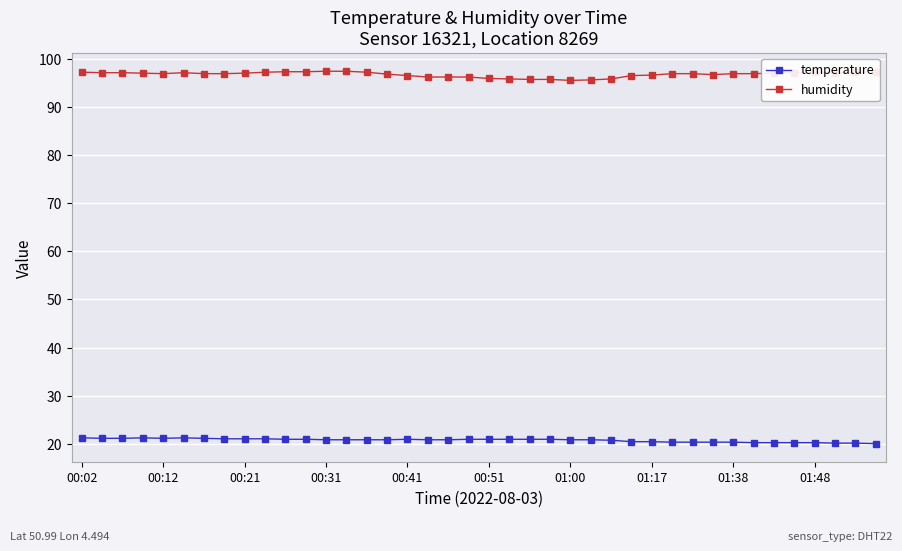

Rank the series by their maximum value, from lowest to highest.

temperature, humidity